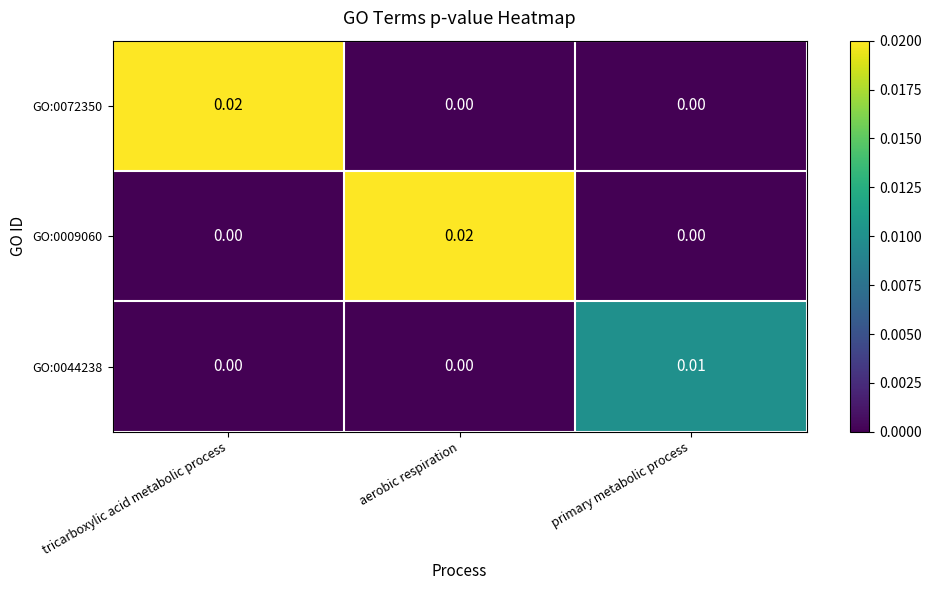

Which category has the highest value in the GO:0044238 series?

primary metabolic process